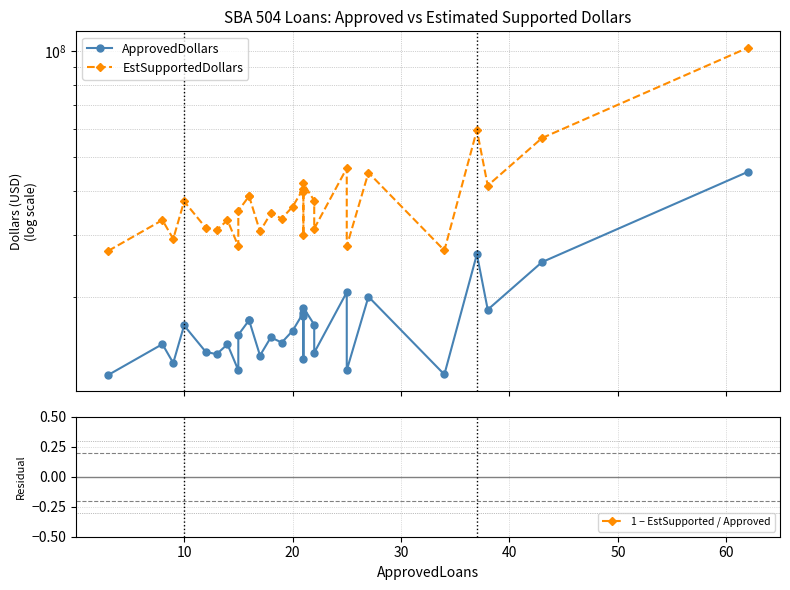

True or false: EstSupportedDollars and ApprovedDollars cross at least once.

False